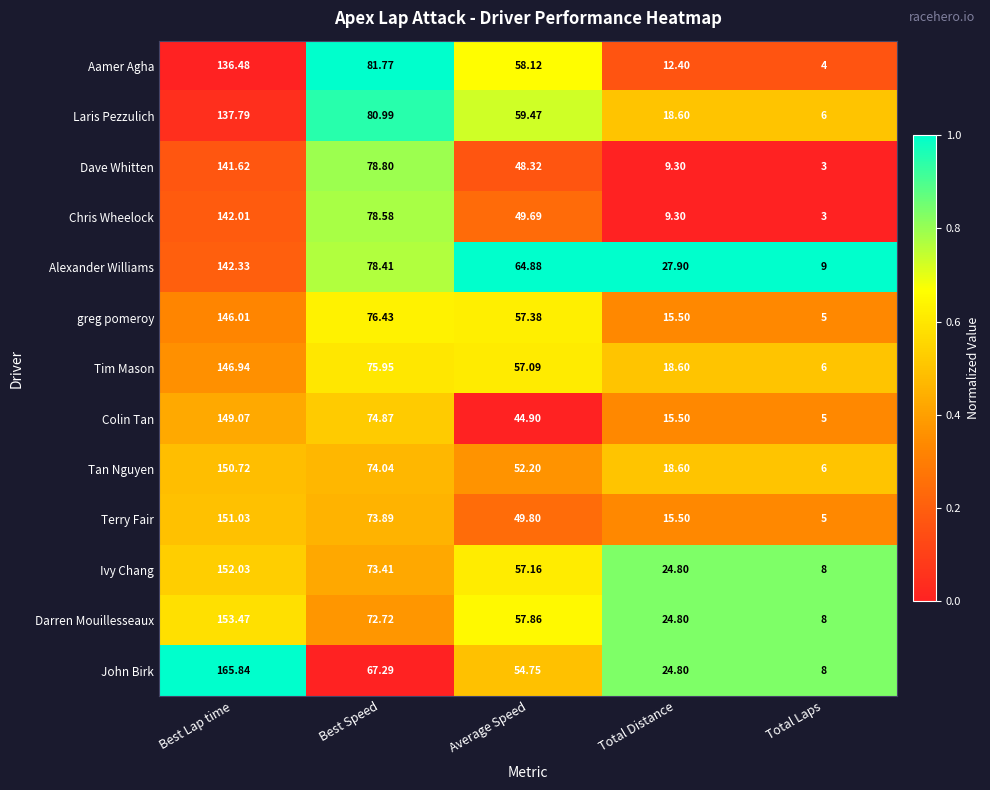

At which category is the sum across all series the highest?

Best Lap time